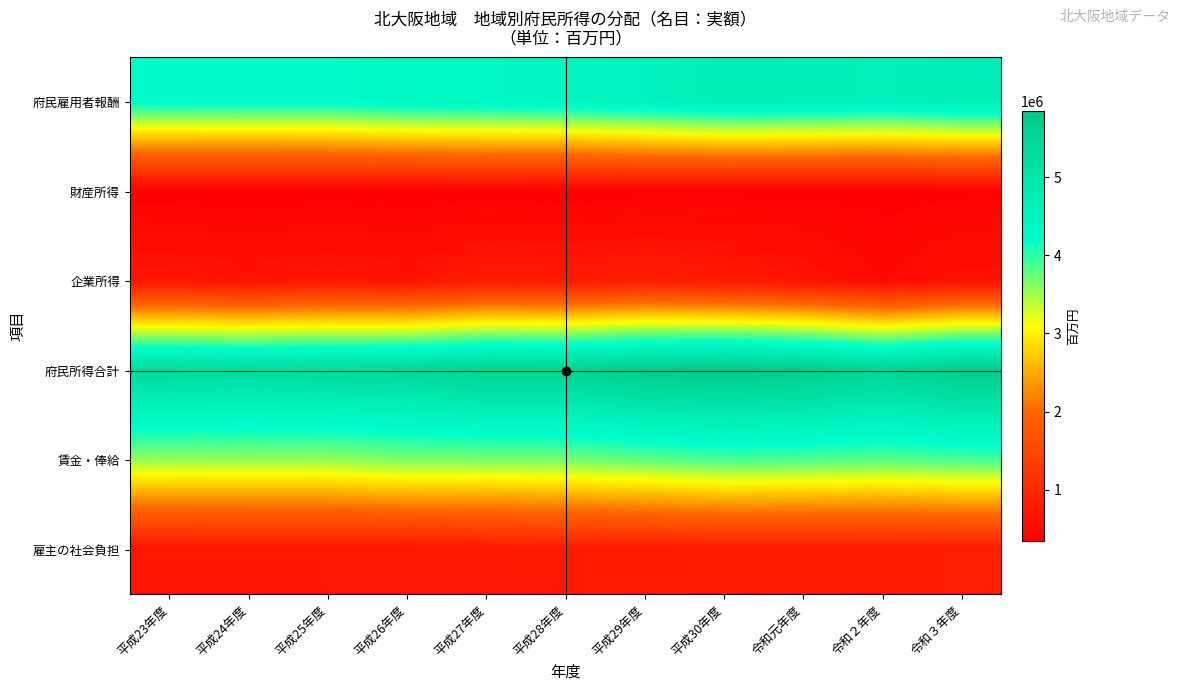

At which category does the chart reach its peak across all series?

平成30年度